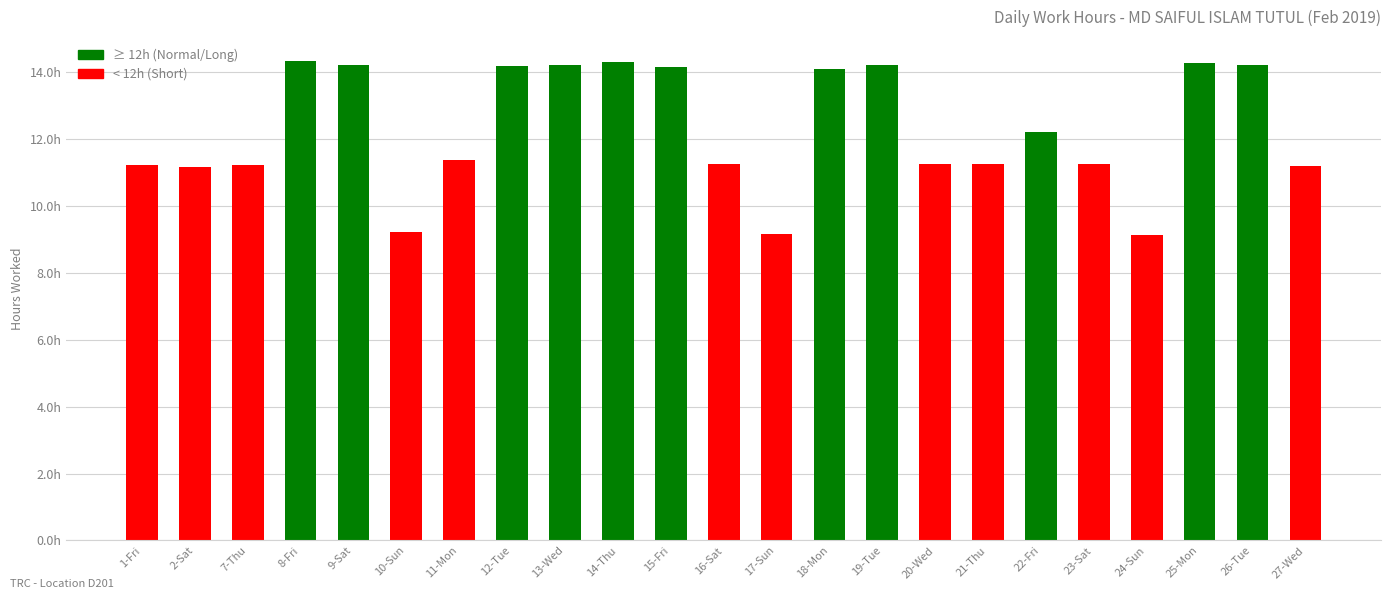

Rank the categories by value from lowest to highest.

24-Sun, 17-Sun, 10-Sun, 2-Sat, 27-Wed, 1-Fri, 7-Thu, 16-Sat, 20-Wed, 21-Thu, 23-Sat, 11-Mon, 22-Fri, 18-Mon, 15-Fri, 12-Tue, 9-Sat, 19-Tue, 13-Wed, 26-Tue, 25-Mon, 14-Thu, 8-Fri